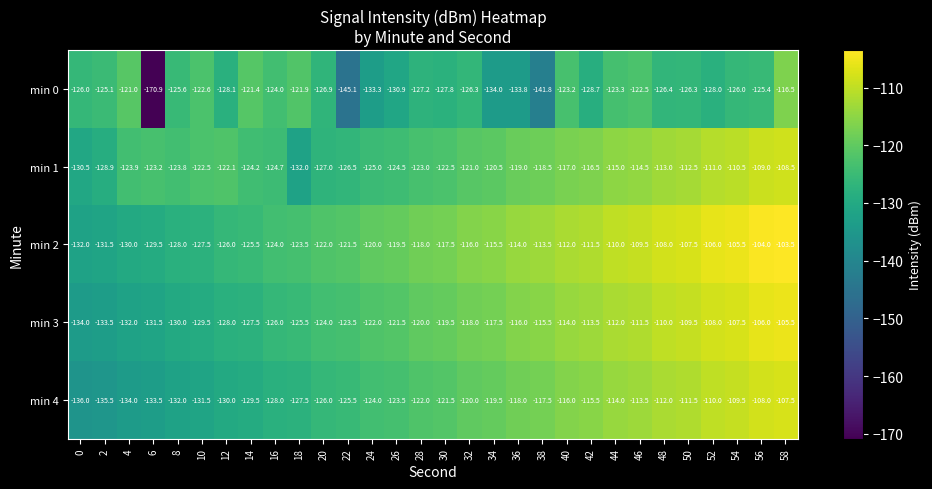

Rank the series at 54 from lowest to highest value.

min 0, min 1, min 4, min 3, min 2